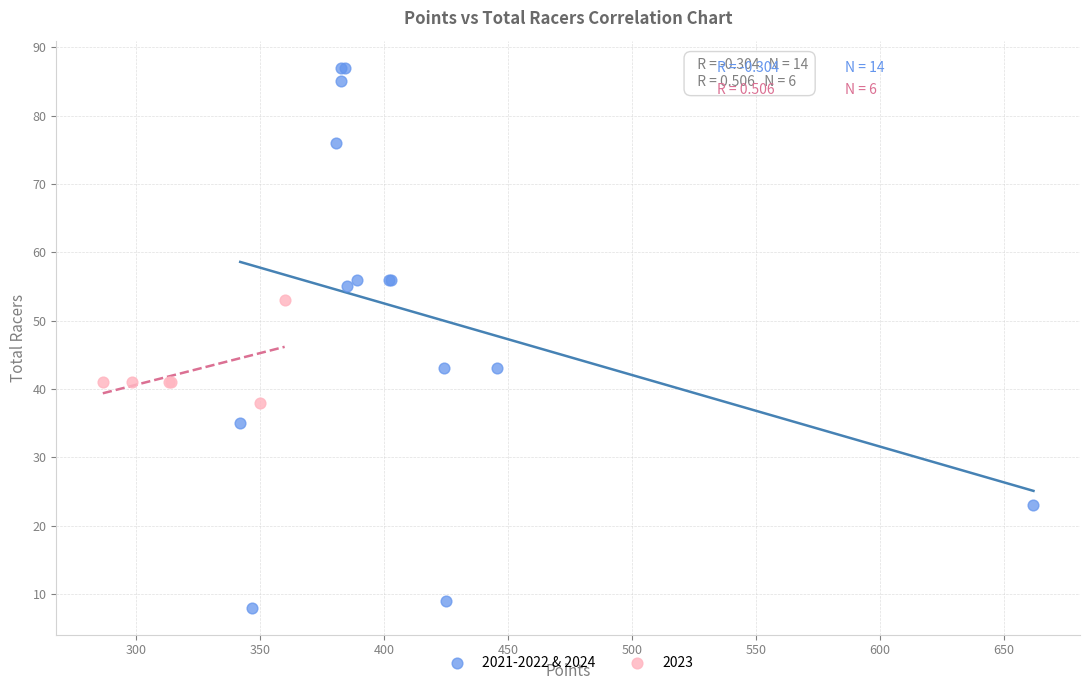

Which series contains the highest Y value?

2021-2022 & 2024